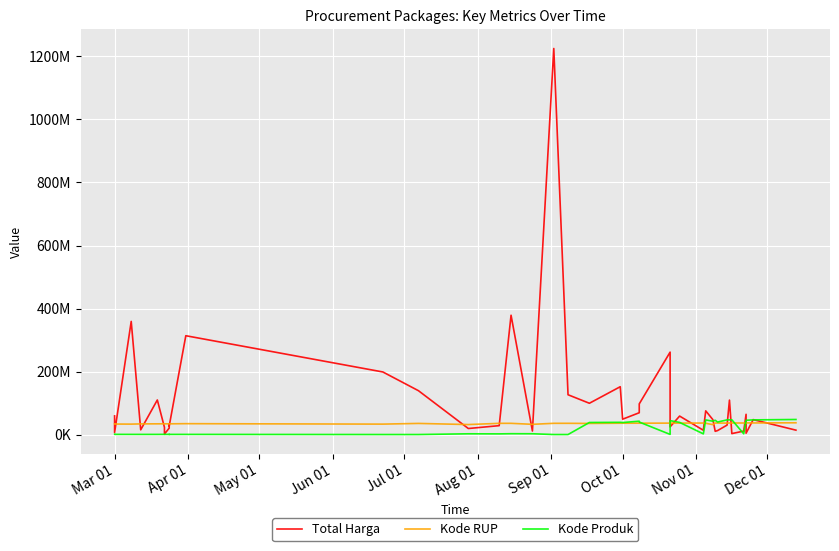

True or false: Kode Produk has a value of 618163 at Sep 01.

False